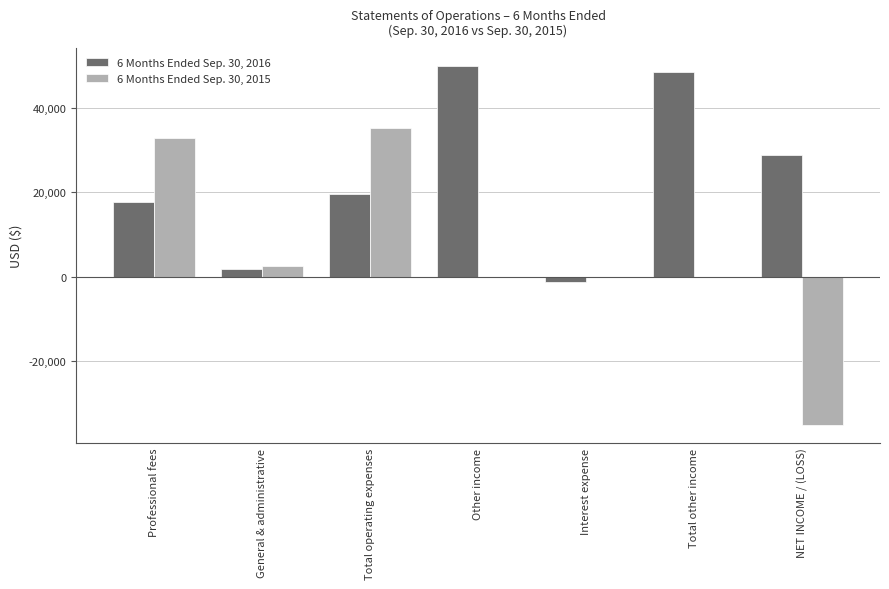

What is the difference between the 6 Months Ended Sep. 30, 2015 values at Professional fees and Other income?

32827